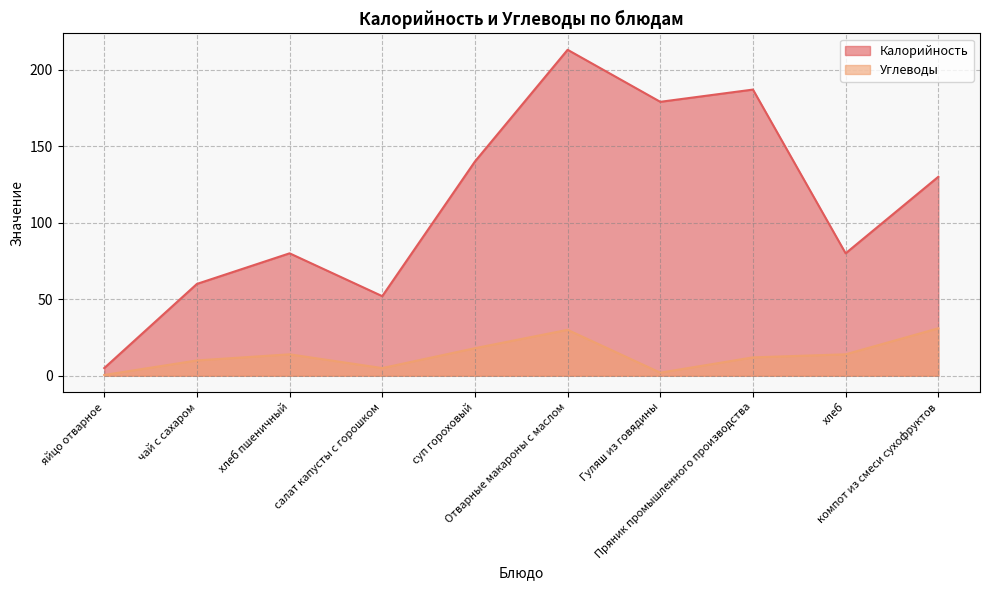

Which series has the largest range (max minus min)?

Калорийность